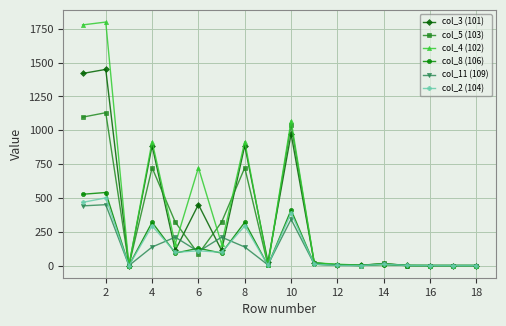

How many distinct data groups are displayed?

6